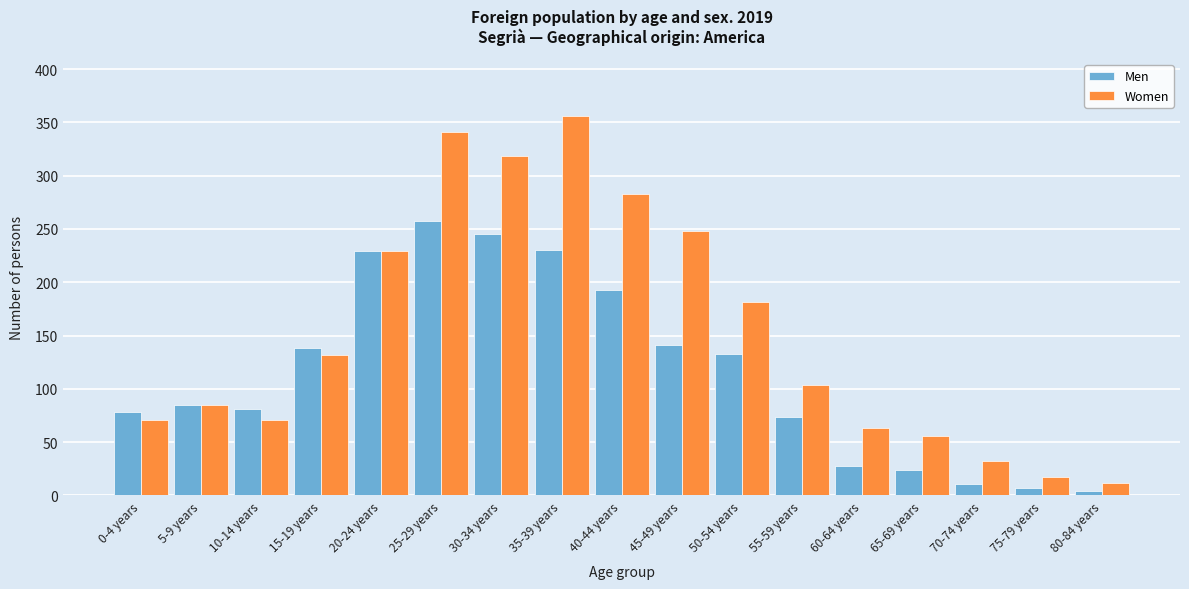

At which category does the chart reach its peak across all series?

35-39 years